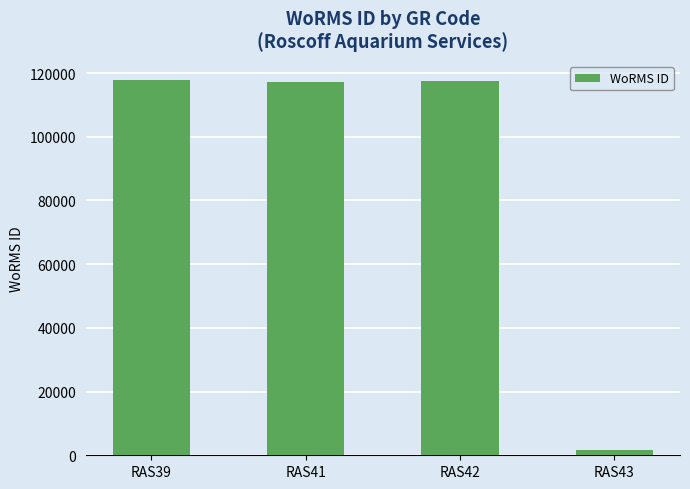

What is the average value?

88521